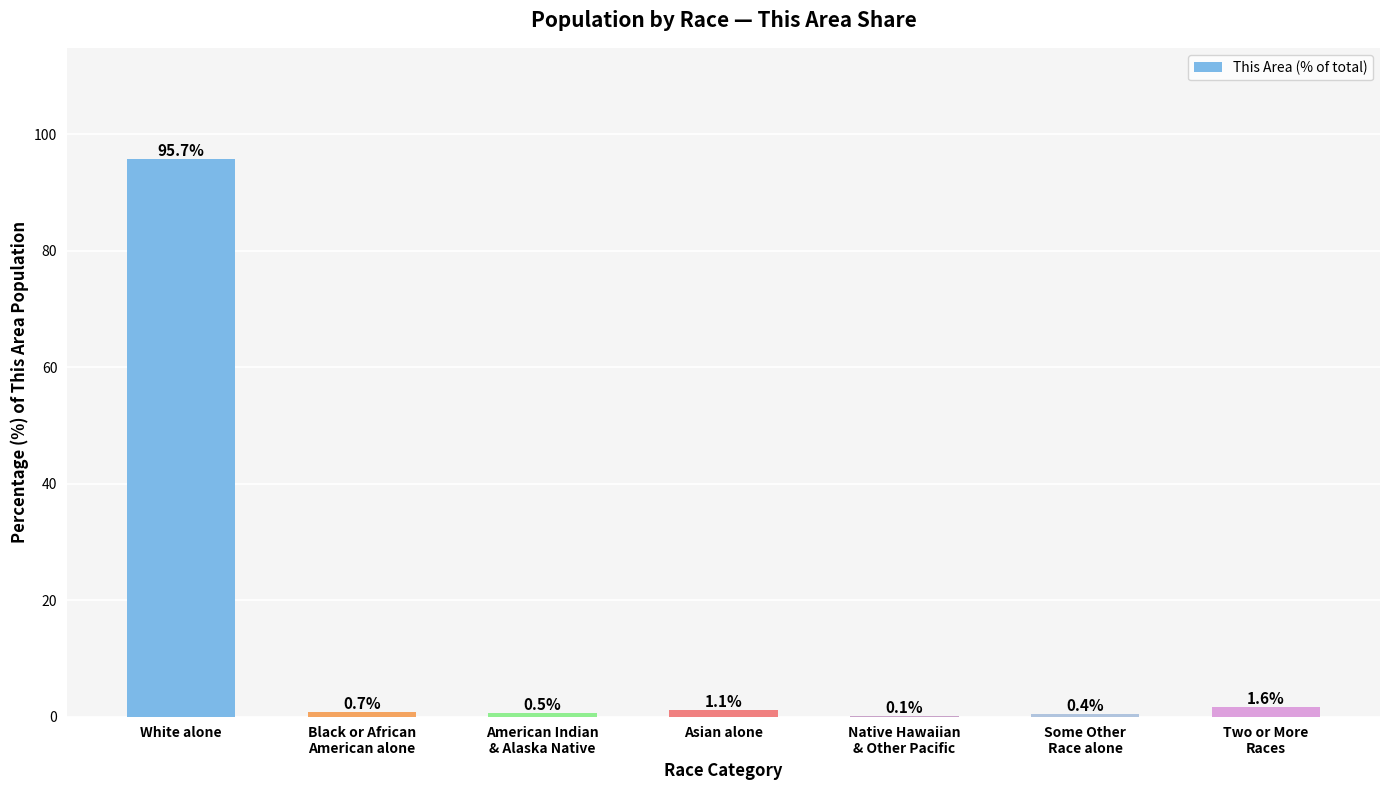

At which category does the chart reach its peak across all series?

White alone